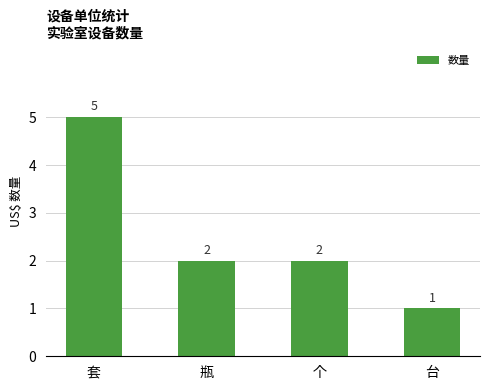

At which label does the data first exceed 2?

套